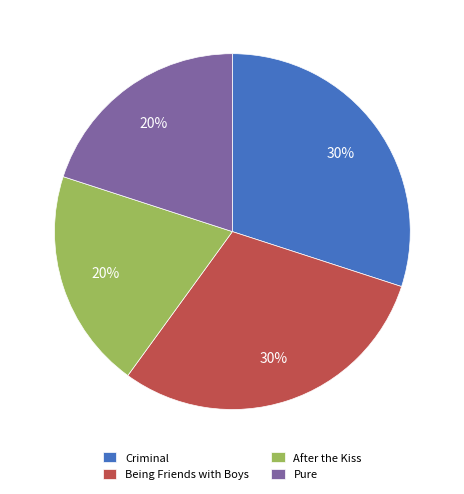

True or false: Criminal accounts for 30% of the total.

True